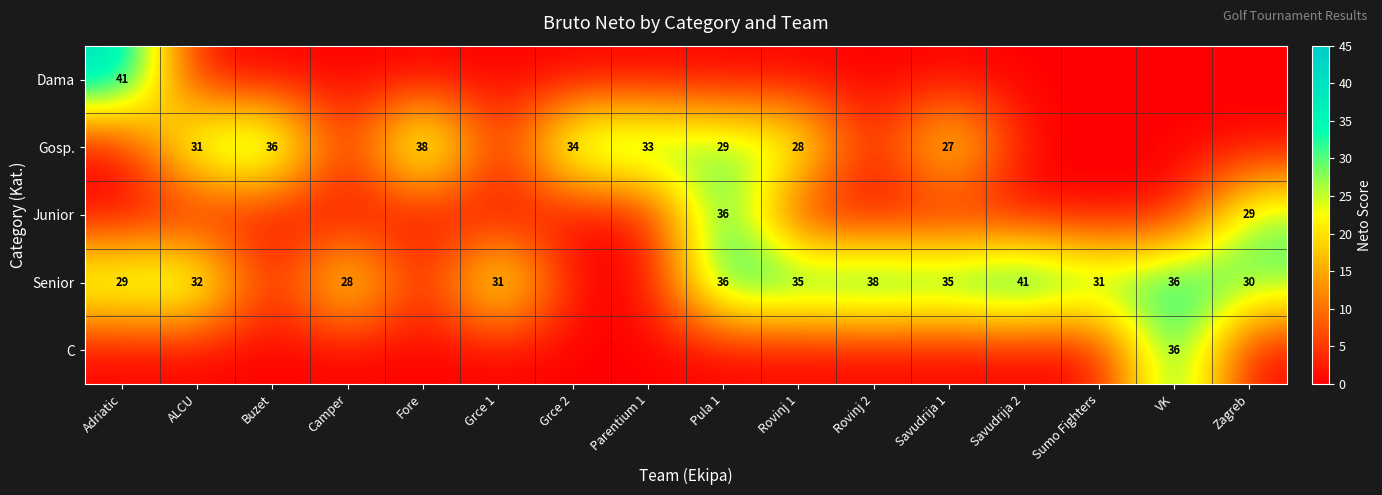

At which category is the sum across all series the highest?

Pula 1